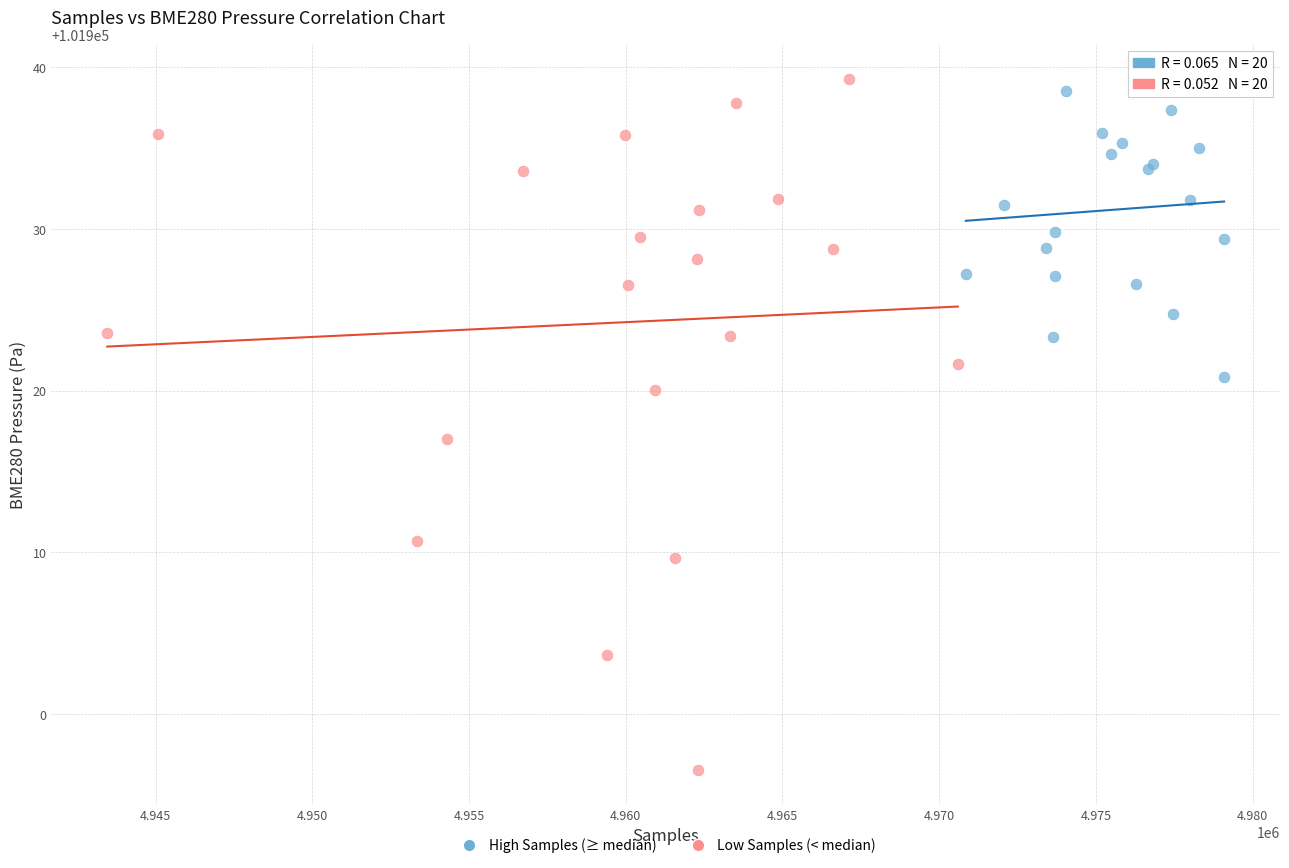

Which series has the widest spread of Y values?

Low Samples (< median)